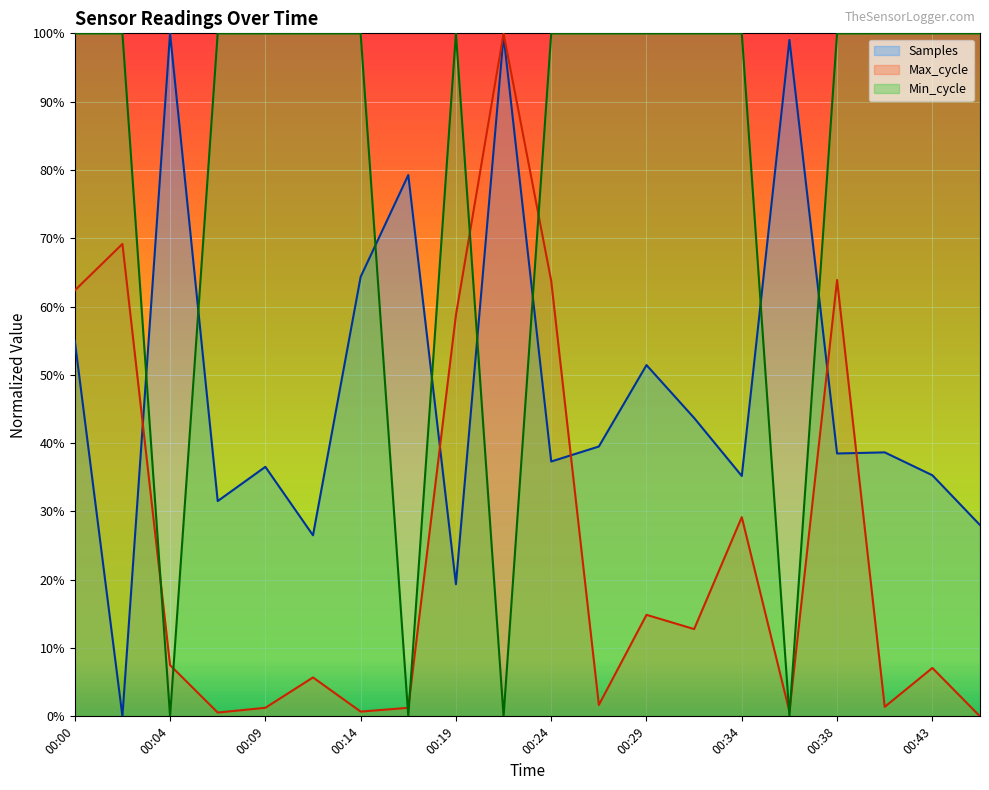

Reading left to right, what are all the values shown in this chart?

Samples: 0.5	0.0	1.0	0.3	0.4	0.3	0.6	0.8	0.2	1.0	0.4	0.4	0.5	0.4	0.4	1.0	0.4	0.4	0.4	0.3
Max_cycle: 0.6	0.7	0.1	0.0	0.0	0.1	0.0	0.0	0.6	1.0	0.6	0.0	0.1	0.1	0.3	0.0	0.6	0.0	0.1	0.0
Min_cycle: 1.0	1.0	0.0	1.0	1.0	1.0	1.0	0.0	1.0	0.0	1.0	1.0	1.0	1.0	1.0	0.0	1.0	1.0	1.0	1.0